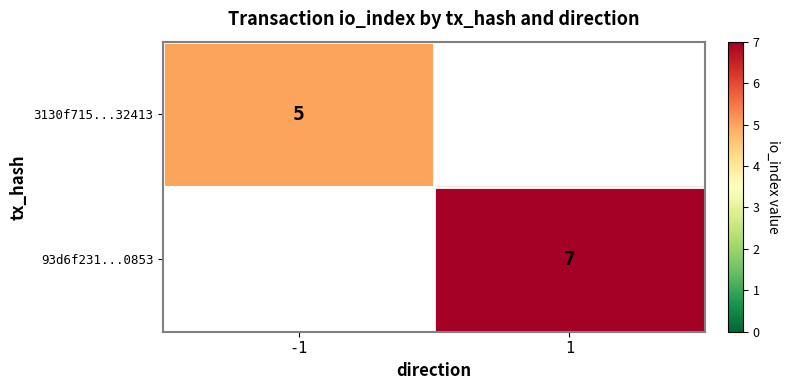

The value of 93d6f231...0853 at 1 is 7. True or false?

True